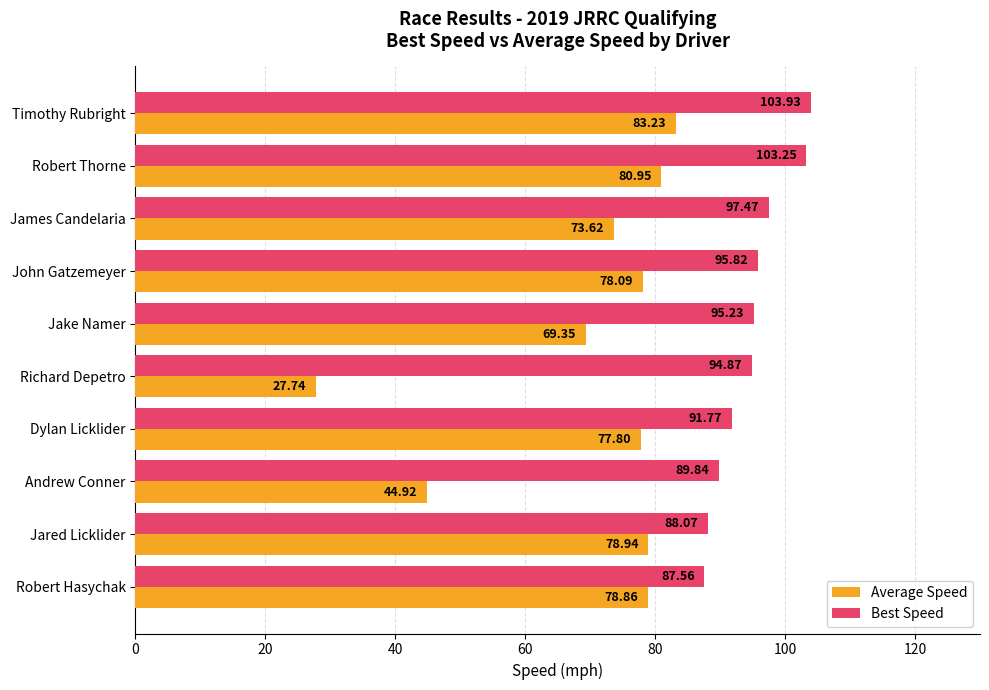

What is the average value of the Best Speed series?

94.8